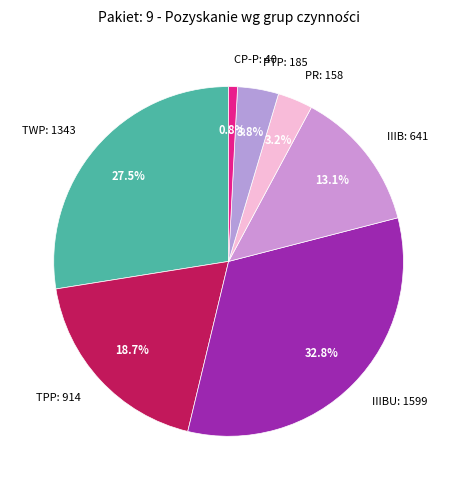

Which slice is the largest?

IIIBU: 1599